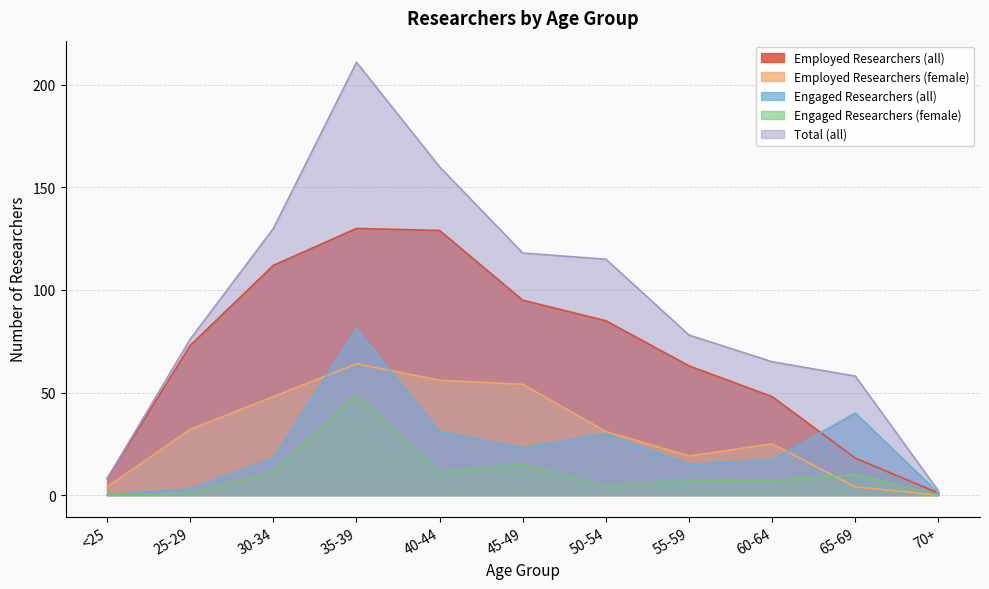

Does the chart display data point markers on the line(s)?

No